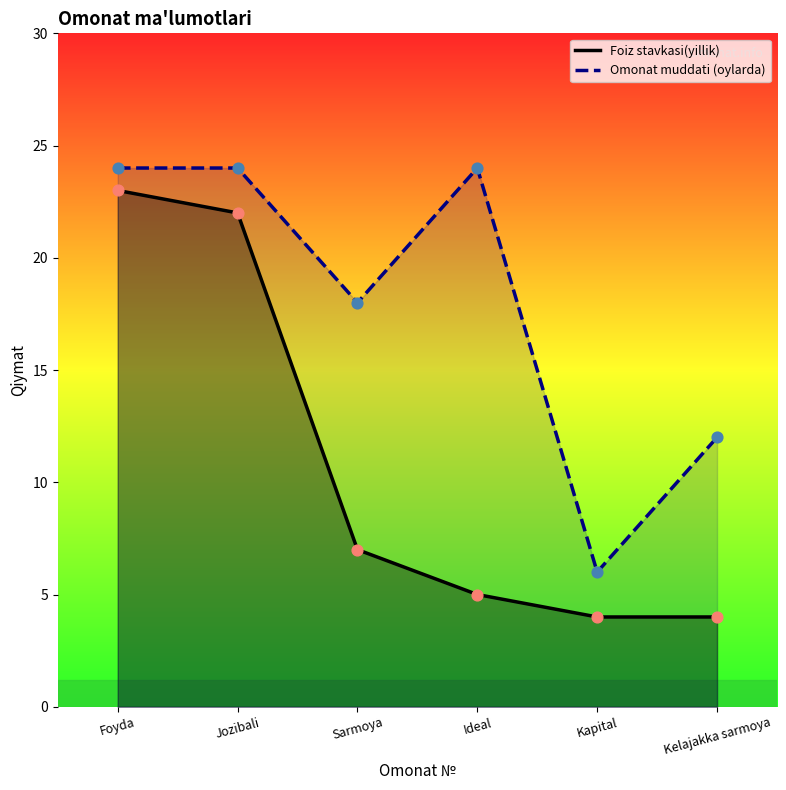

At how many categories does at least one series exceed 15?

4